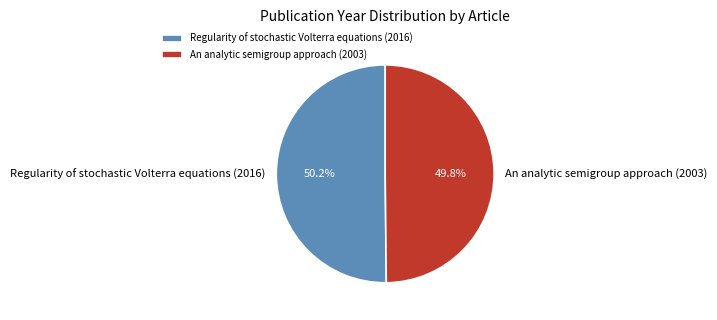

What is the total percentage of Regularity of stochastic Volterra equations (2016) and An analytic semigroup approach (2003)?

100.0%